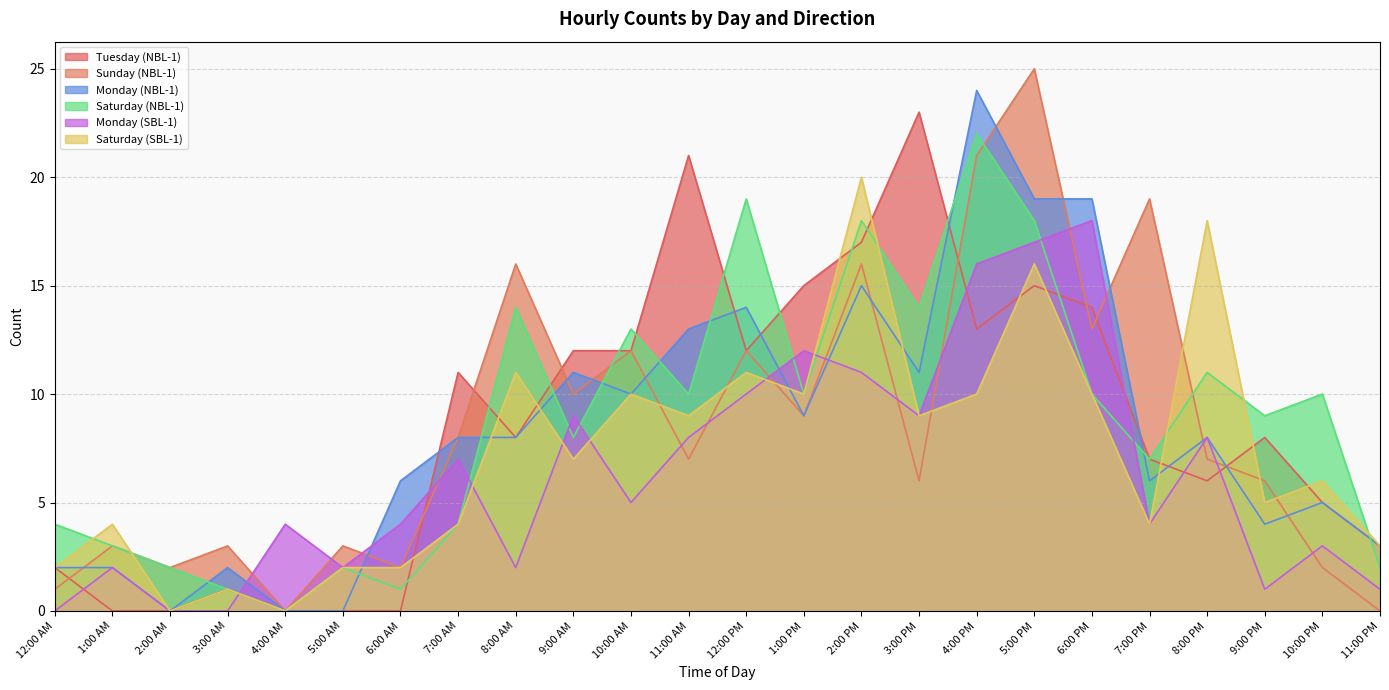

Which series changed the most between 3:00 AM and 3:00 PM?

Tuesday (NBL-1)